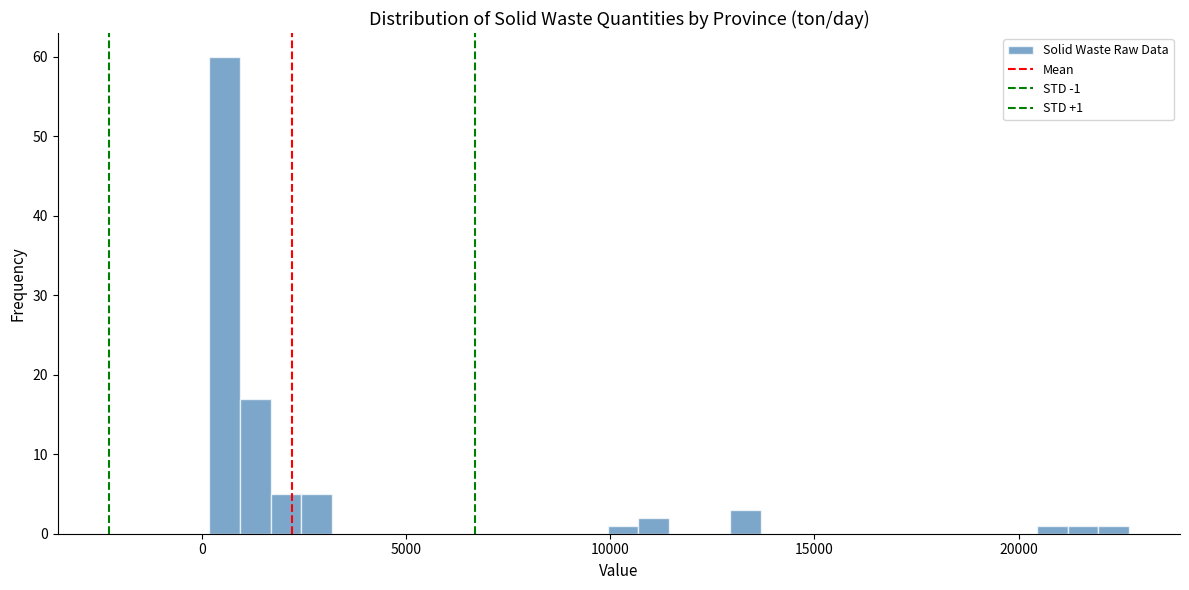

Around what value on the x-axis is the tallest bar? Give the approximate position of its centre, as read against the axis.

500